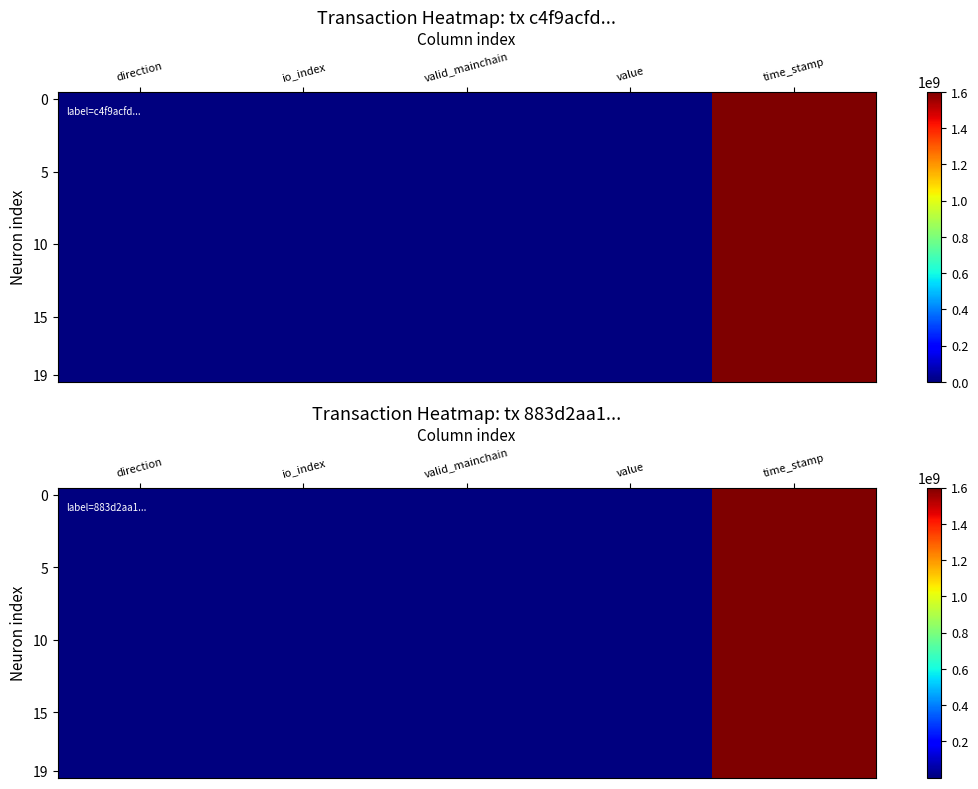

Which category has the lowest value across all series?

direction